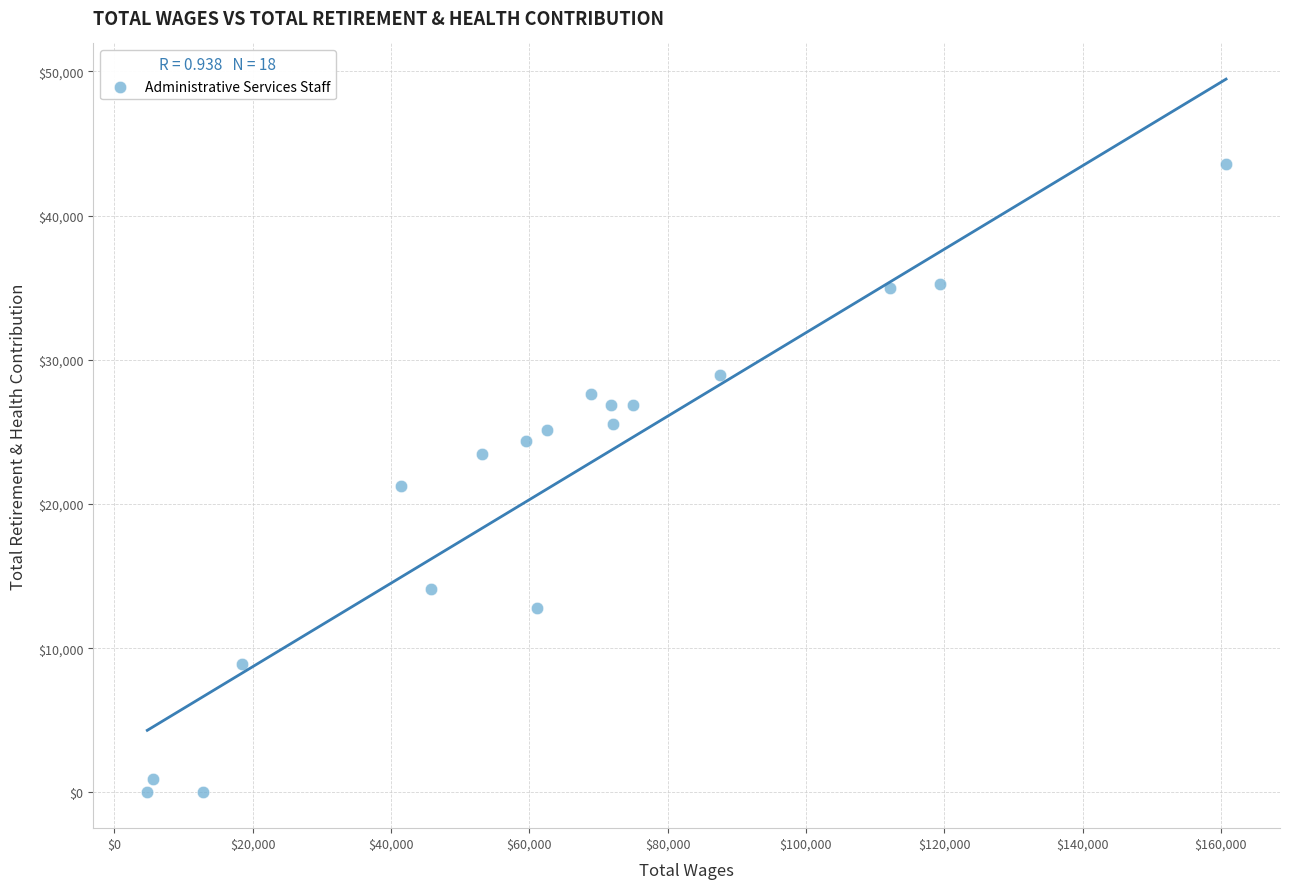

What is the range of X values (max minus min)?

155994